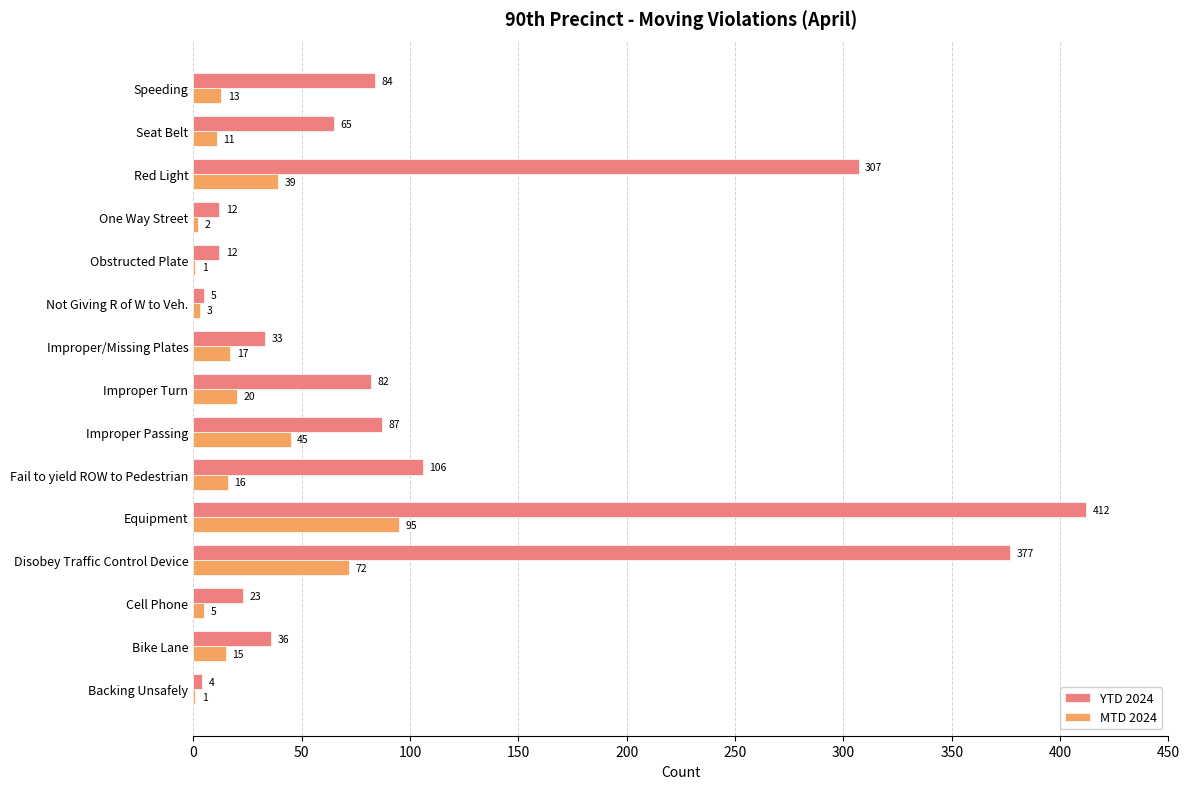

Which label corresponds to the largest value in the chart?

Equipment